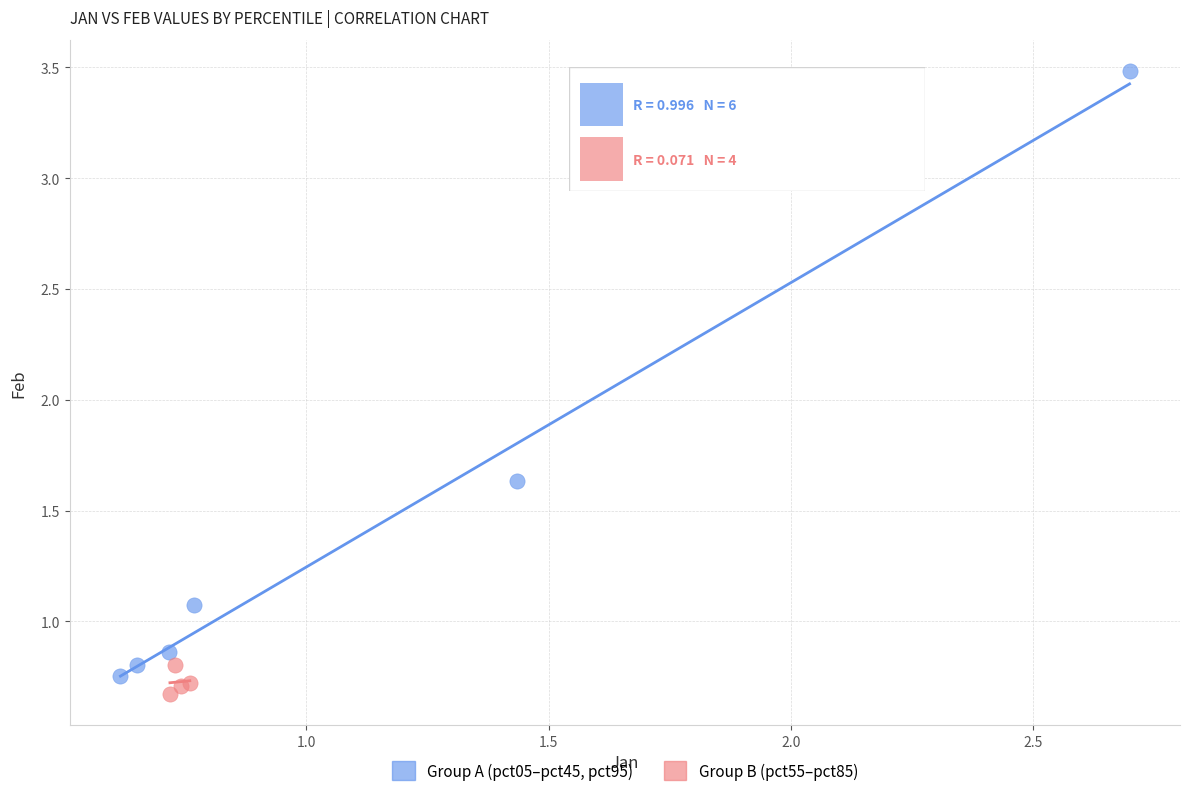

Which series reaches the maximum Y coordinate?

Group A (pct05–pct45, pct95)